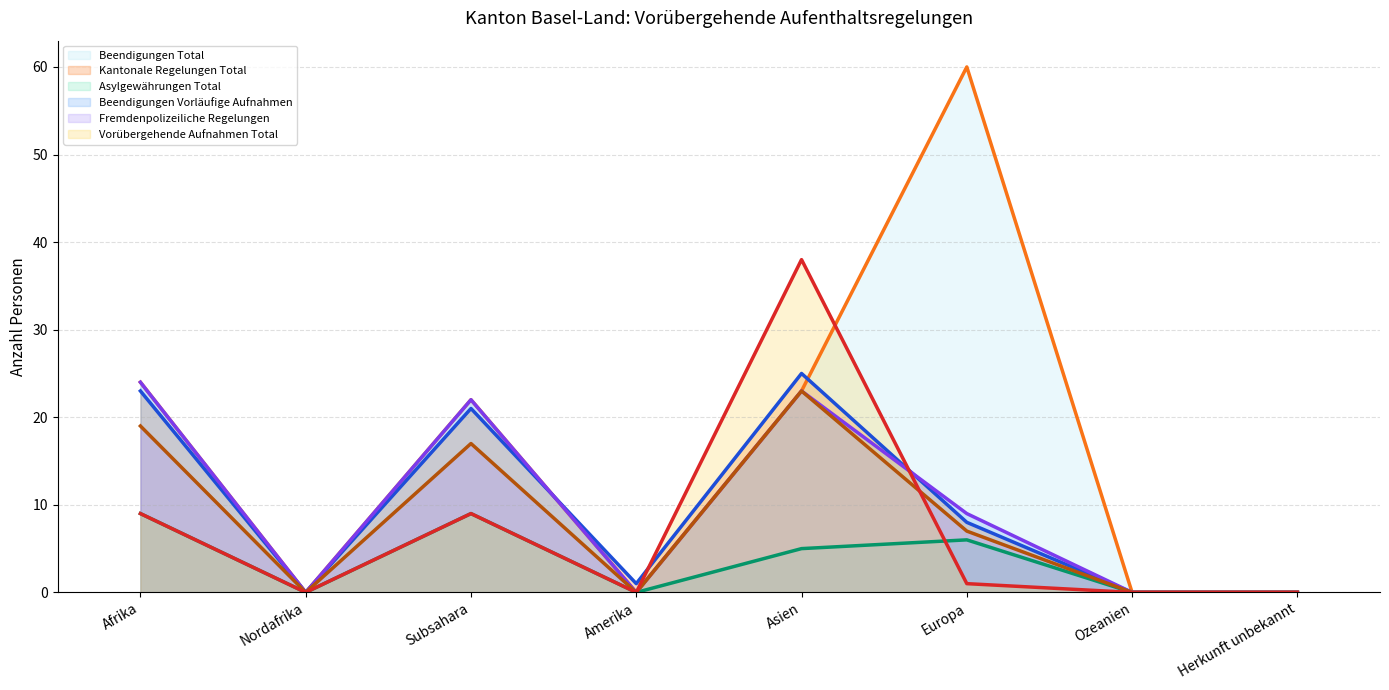

Rank the series at Ozeanien from highest to lowest value.

Beendigungen Total (line), Kantonale Regelungen Total (line), Asylgewährungen Total (line), Beendigungen Vorläufige Aufnahmen (line), Fremdenpolizeiliche Regelungen (line), Vorübergehende Aufnahmen Total (line)